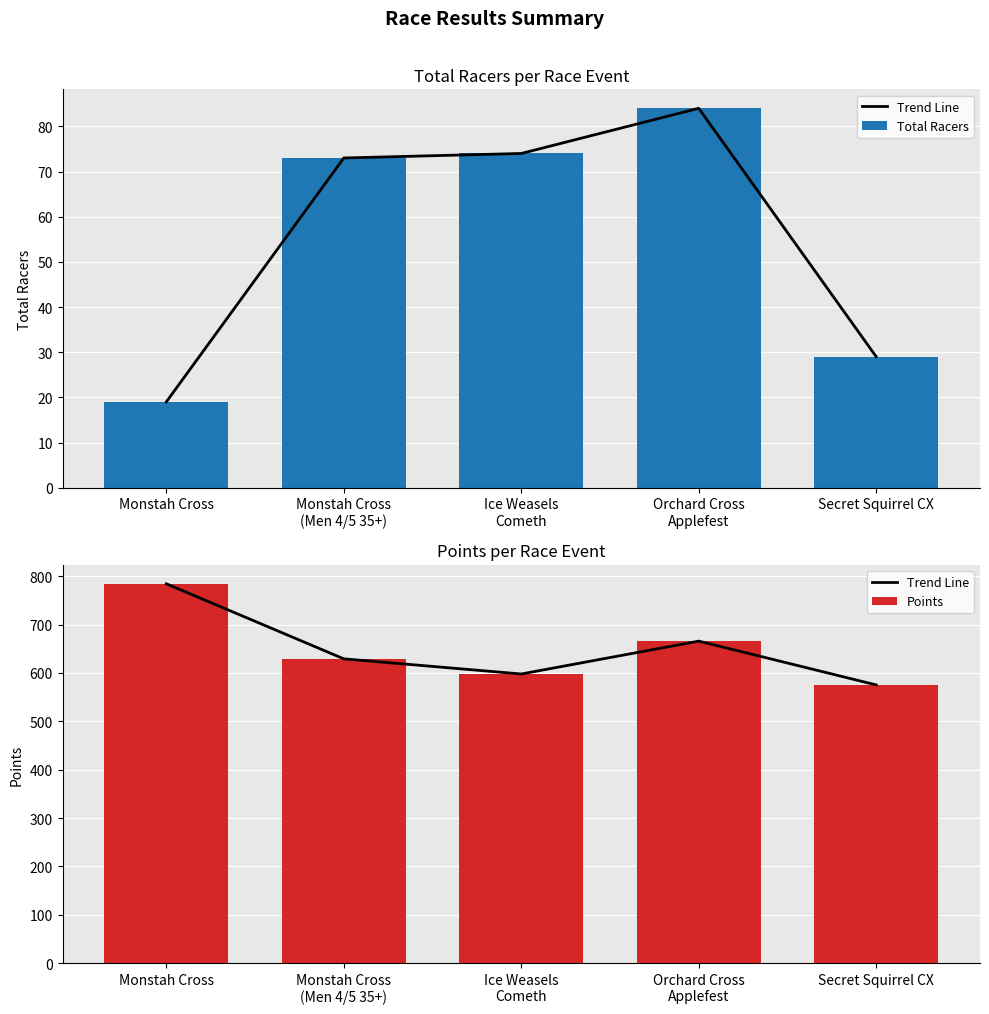

How many series are shown in this chart?

3